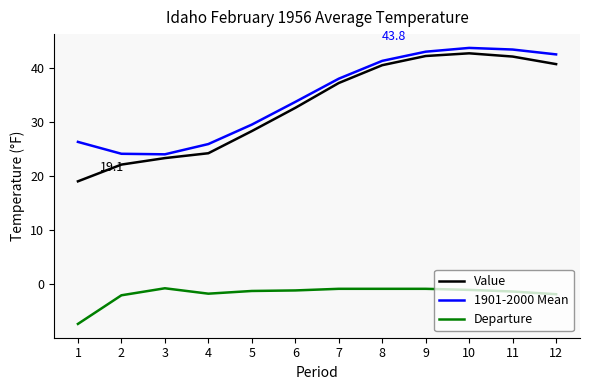

Is it true that 1901-2000 Mean equals 61.7 at 12?

False